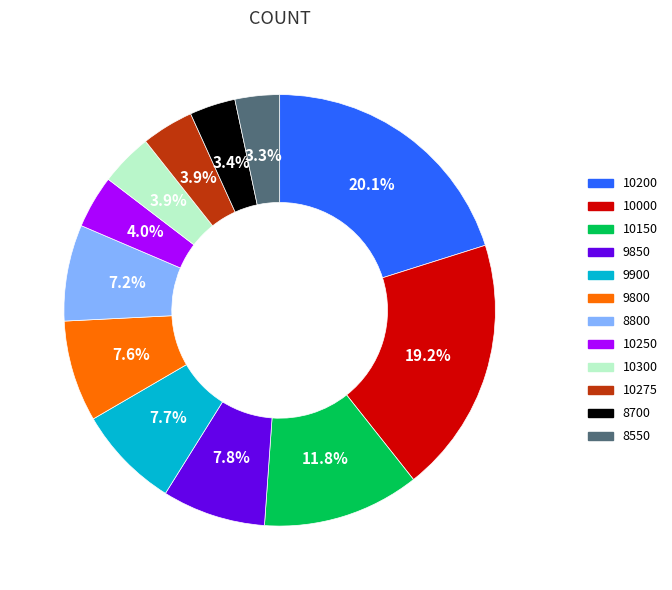

Count the number of slices in the pie.

12